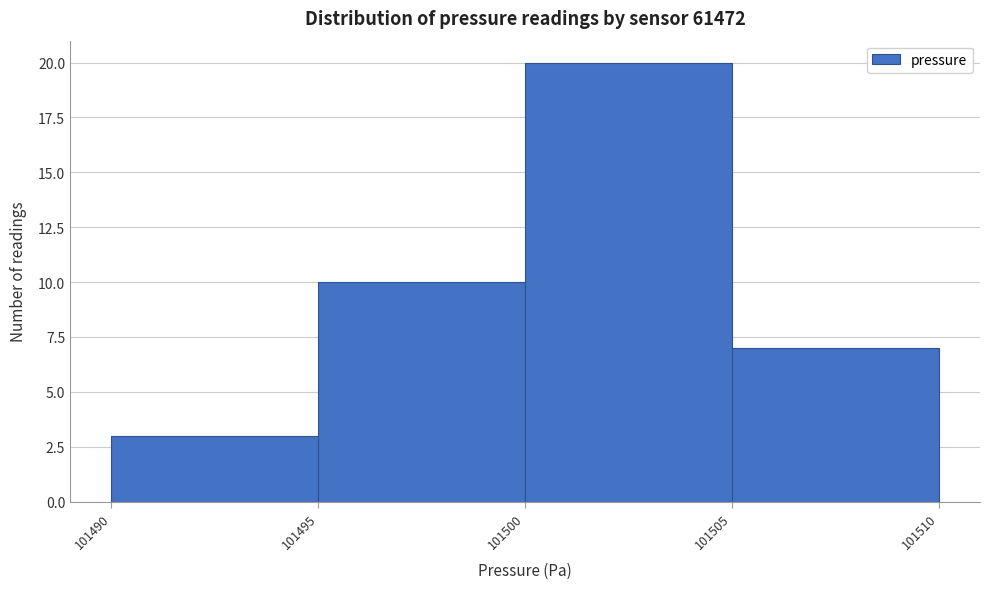

Over which range of the x-axis is the bar tallest?

101500 to 101505